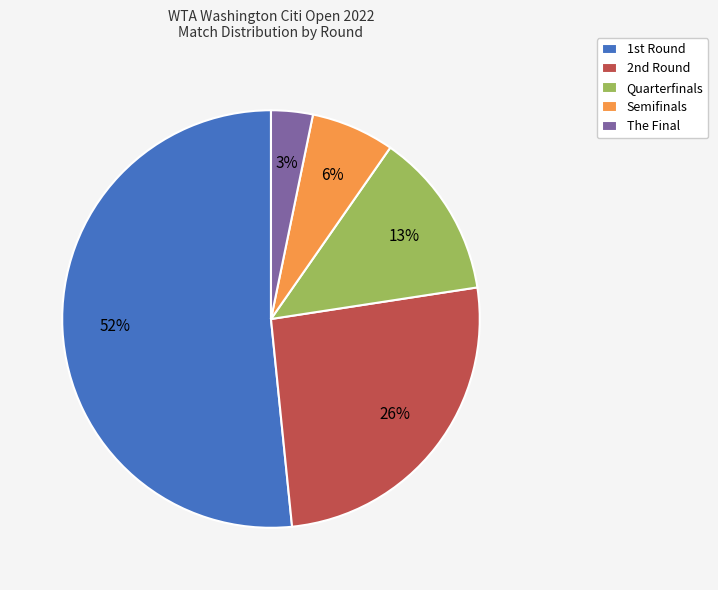

Between The Final and Quarterfinals, which is larger?

Quarterfinals